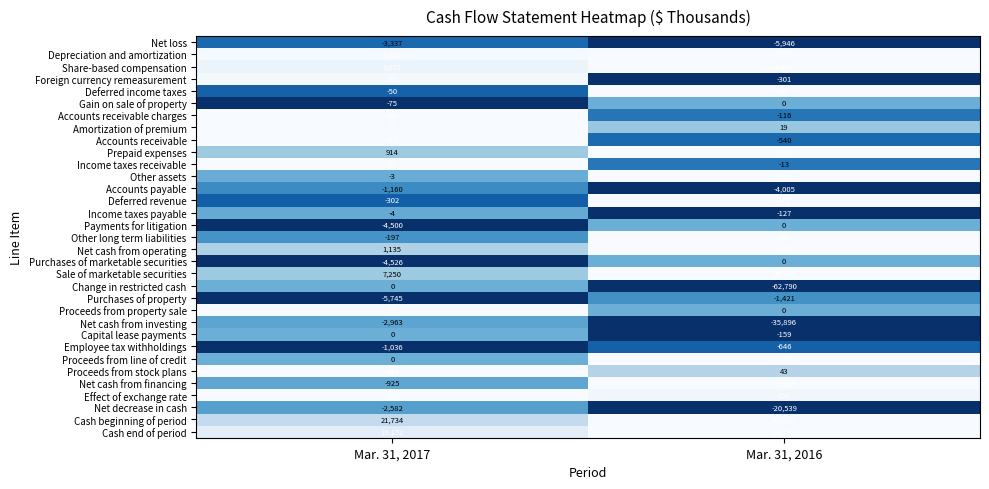

What is the average value of the Net cash from financing series?

5552